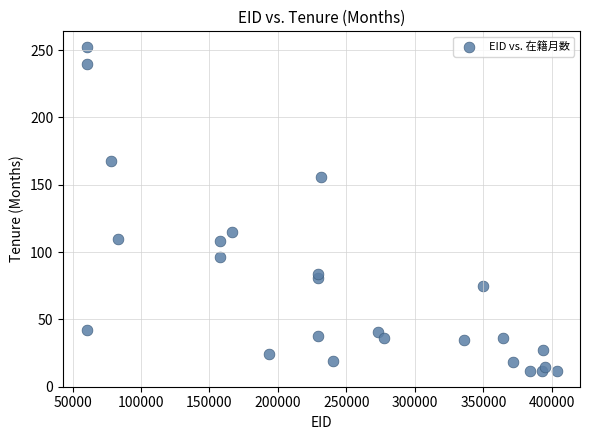

What Y value in the scatter plot is closest to 132?

115